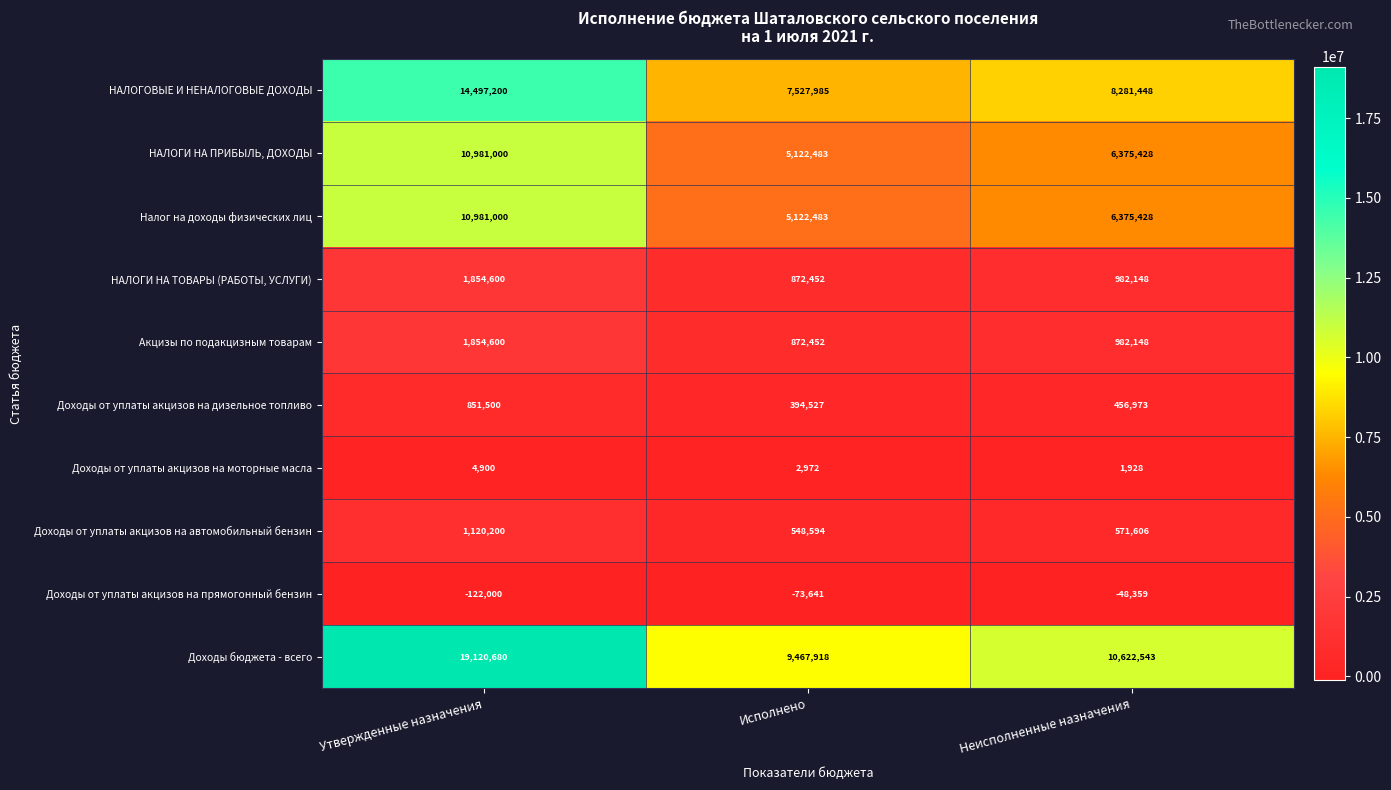

How many distinct data groups are displayed?

10